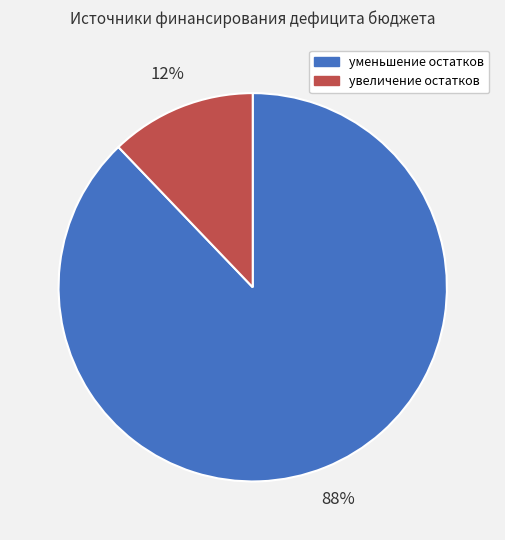

To the nearest percent, what is the difference between the largest and smallest slice percentages?

76%